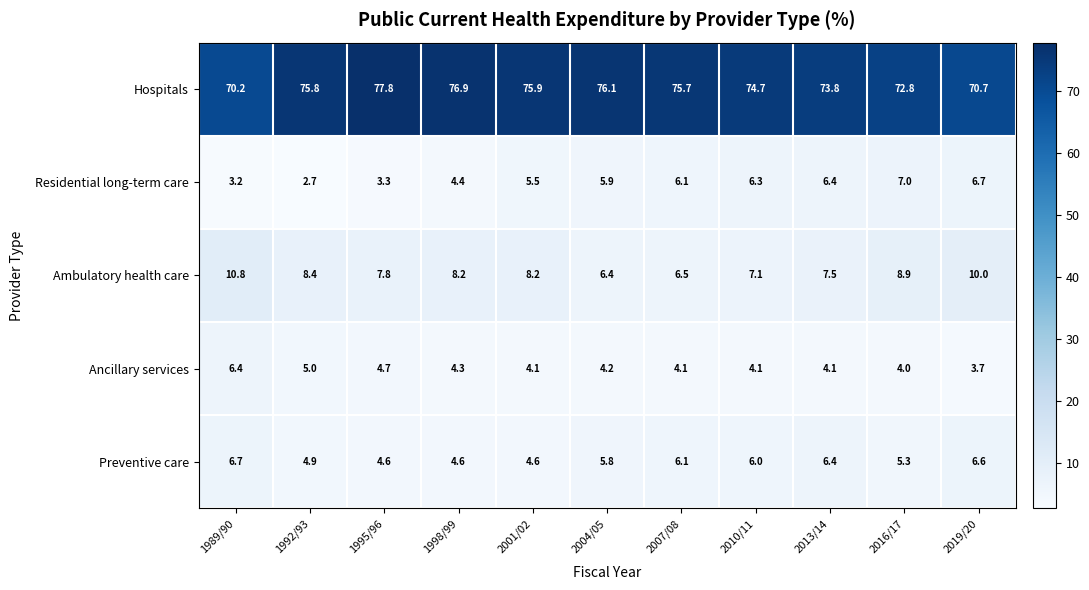

Which series has the largest range (max minus min)?

Hospitals